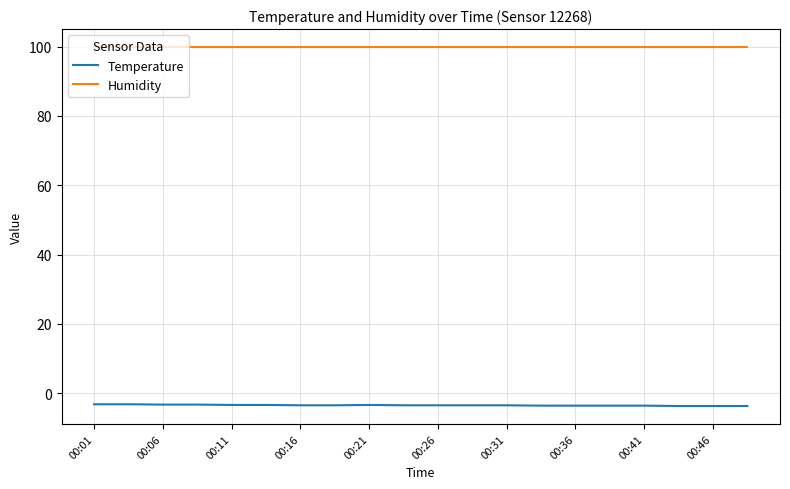

List the series in order of their overall mean, lowest first.

Temperature, Humidity